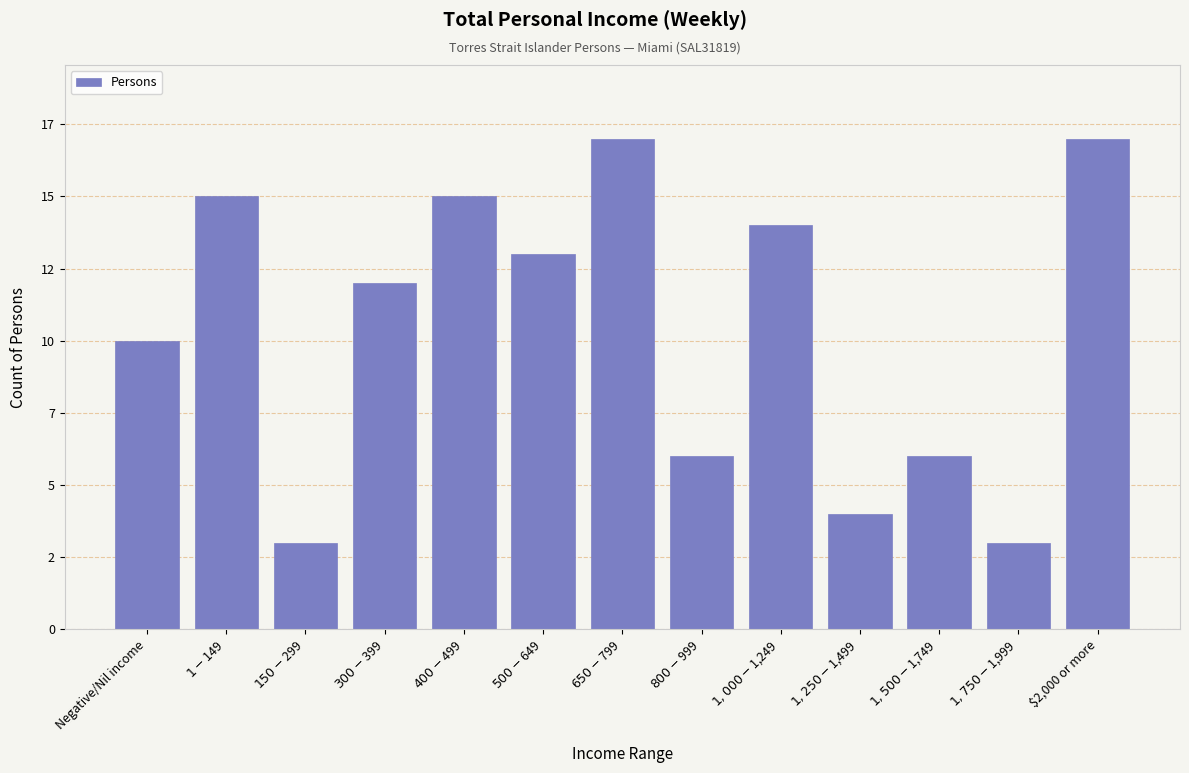

Are the bars horizontal?

No